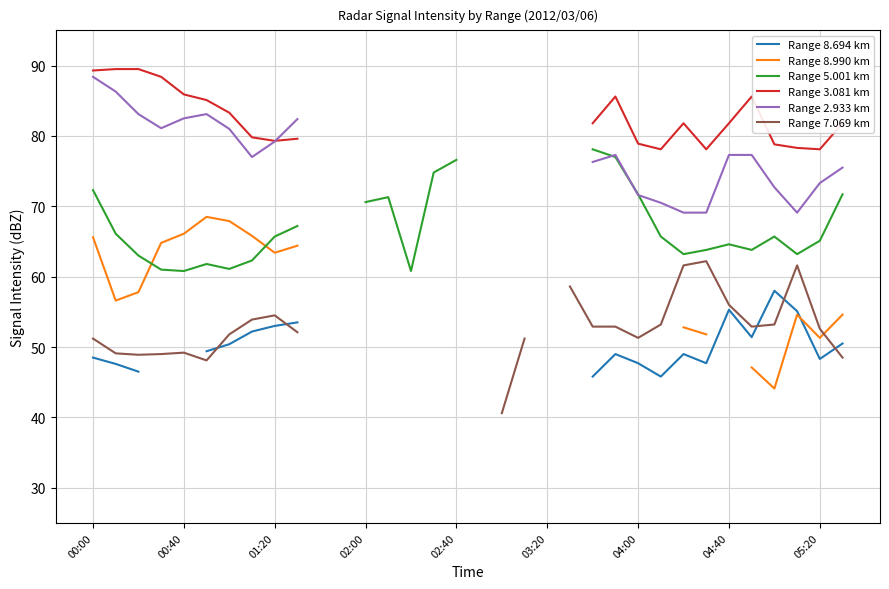

What are all the series names shown in the legend?

Range 8.694 km, Range 8.990 km, Range 5.001 km, Range 3.081 km, Range 2.933 km, Range 7.069 km